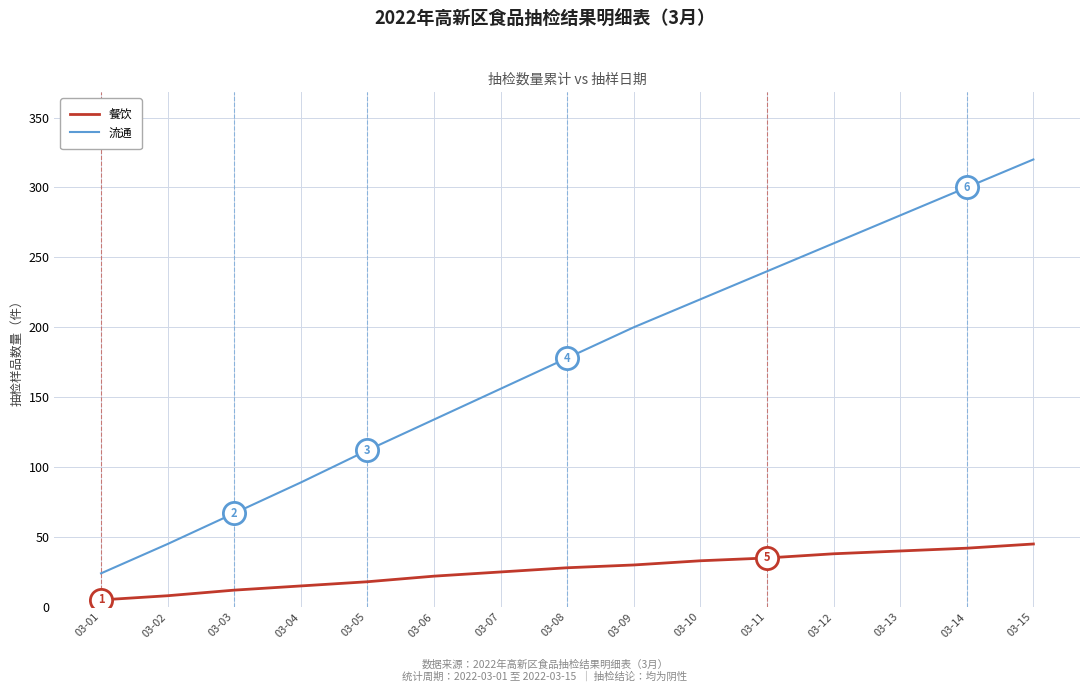

The value of 流通 at 03-15 is 320. True or false?

True